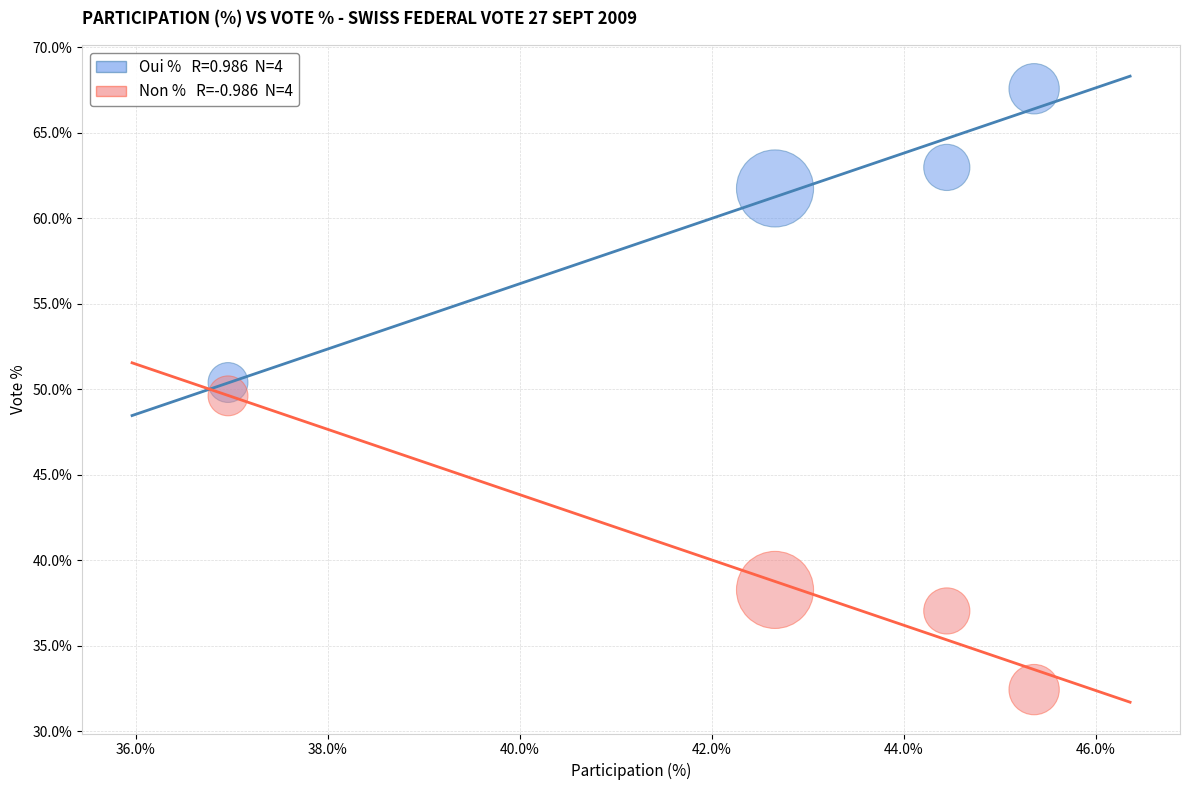

Across all data points, what is the average X value?

42.4